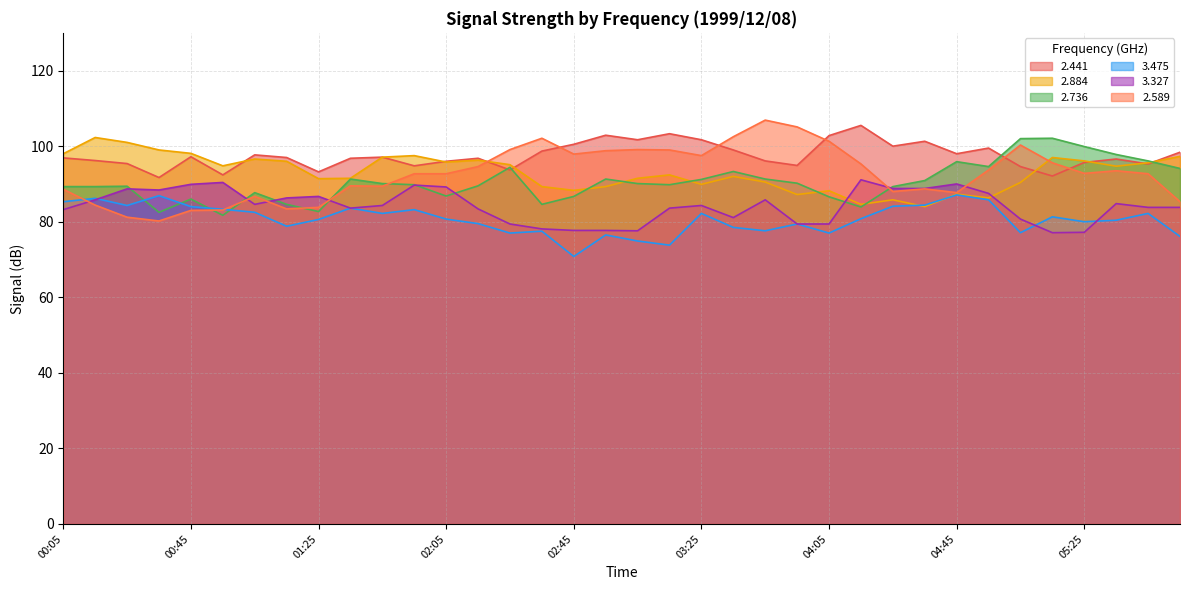

Where does the 2.884 series first go above 94?

00:05